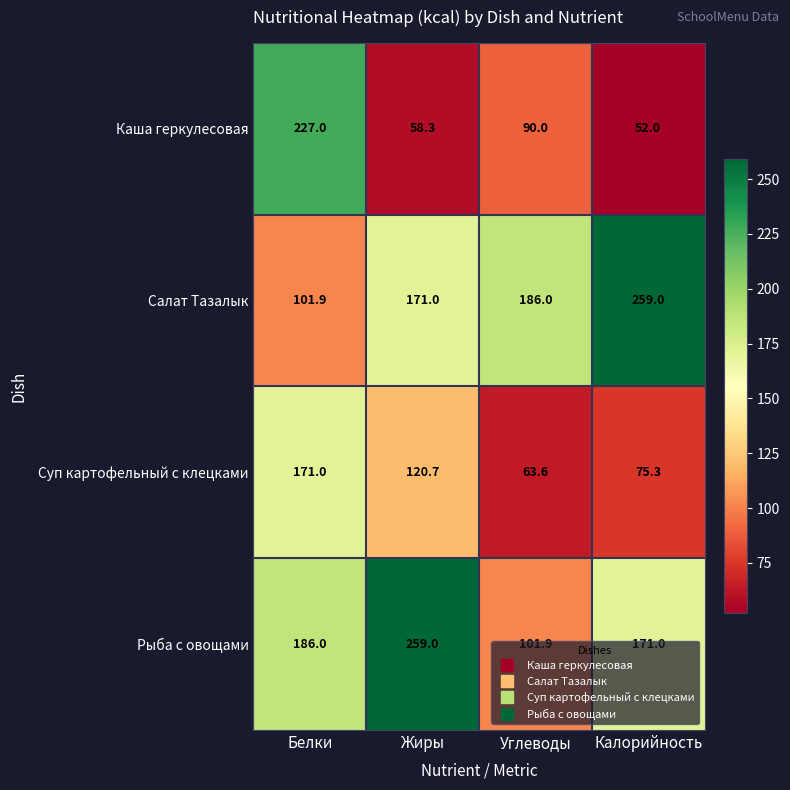

Between Углеводы and Калорийность, which series saw the biggest shift?

Салат Тазалык